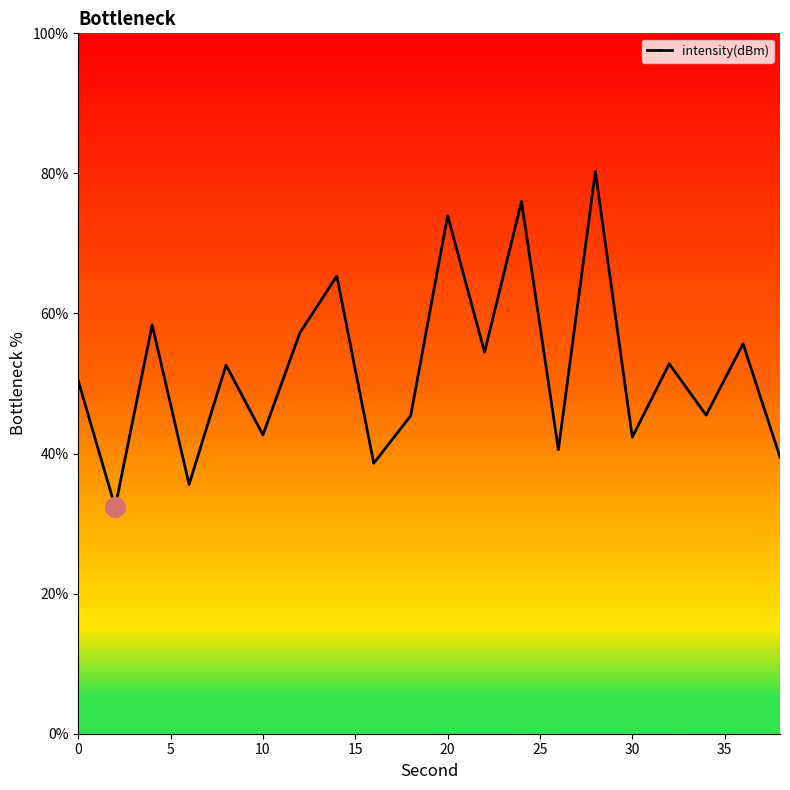

What is the smallest value displayed?

32.3